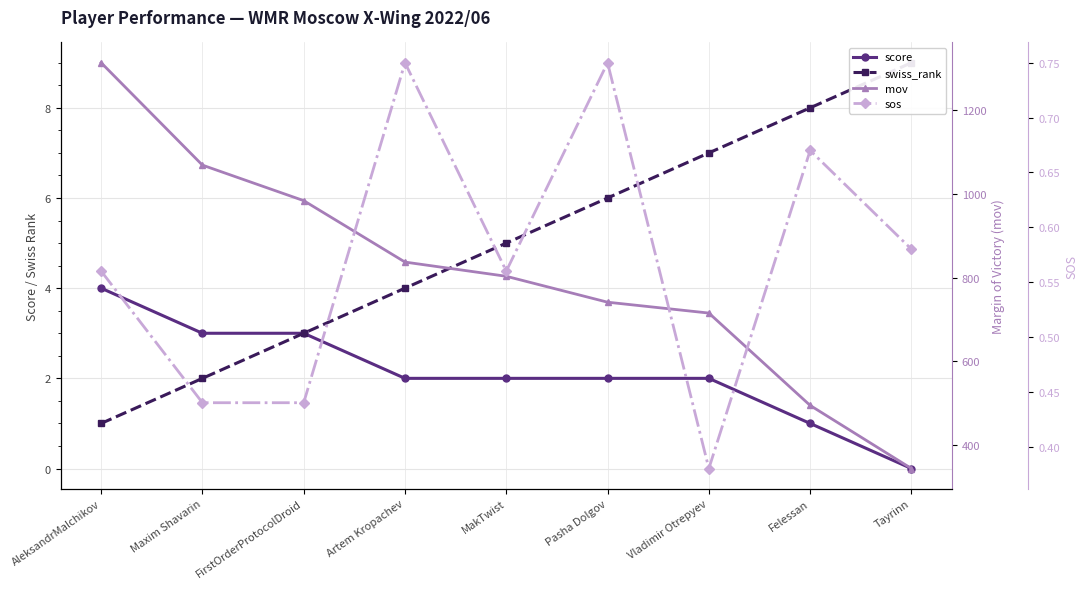

Between which two adjacent categories do sos and score first intersect?

Felessan and Tayrinn